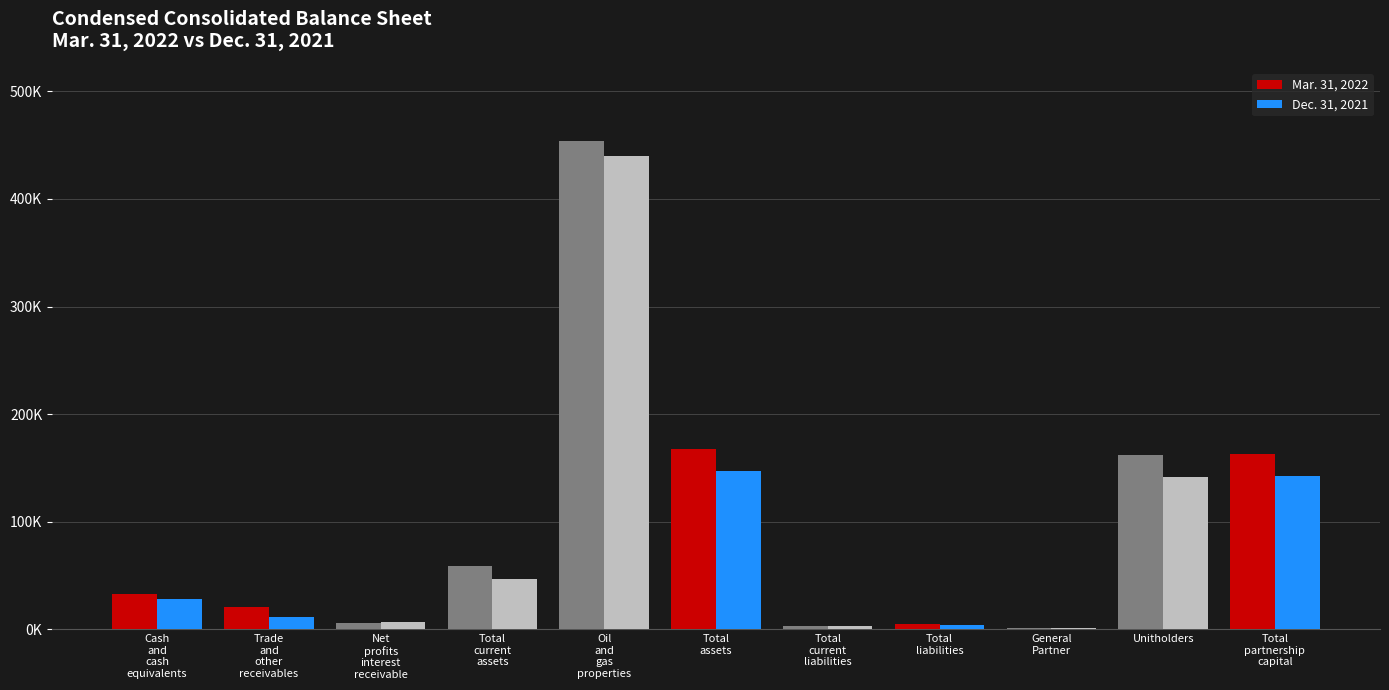

Which series has the largest range (max minus min)?

Mar. 31, 2022